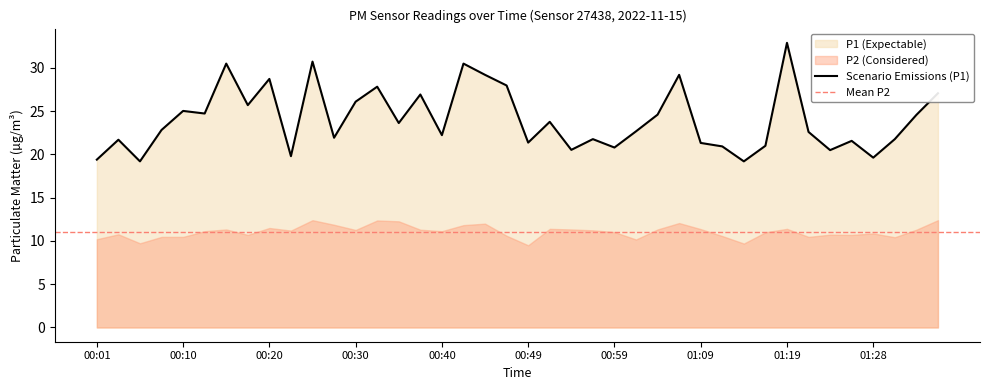

What is the ratio of the value at 00:08 to the value at 01:36?

0.8